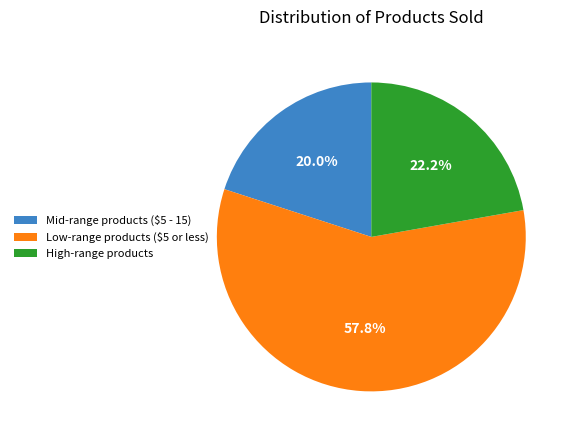

Does any single category account for the majority?

Yes